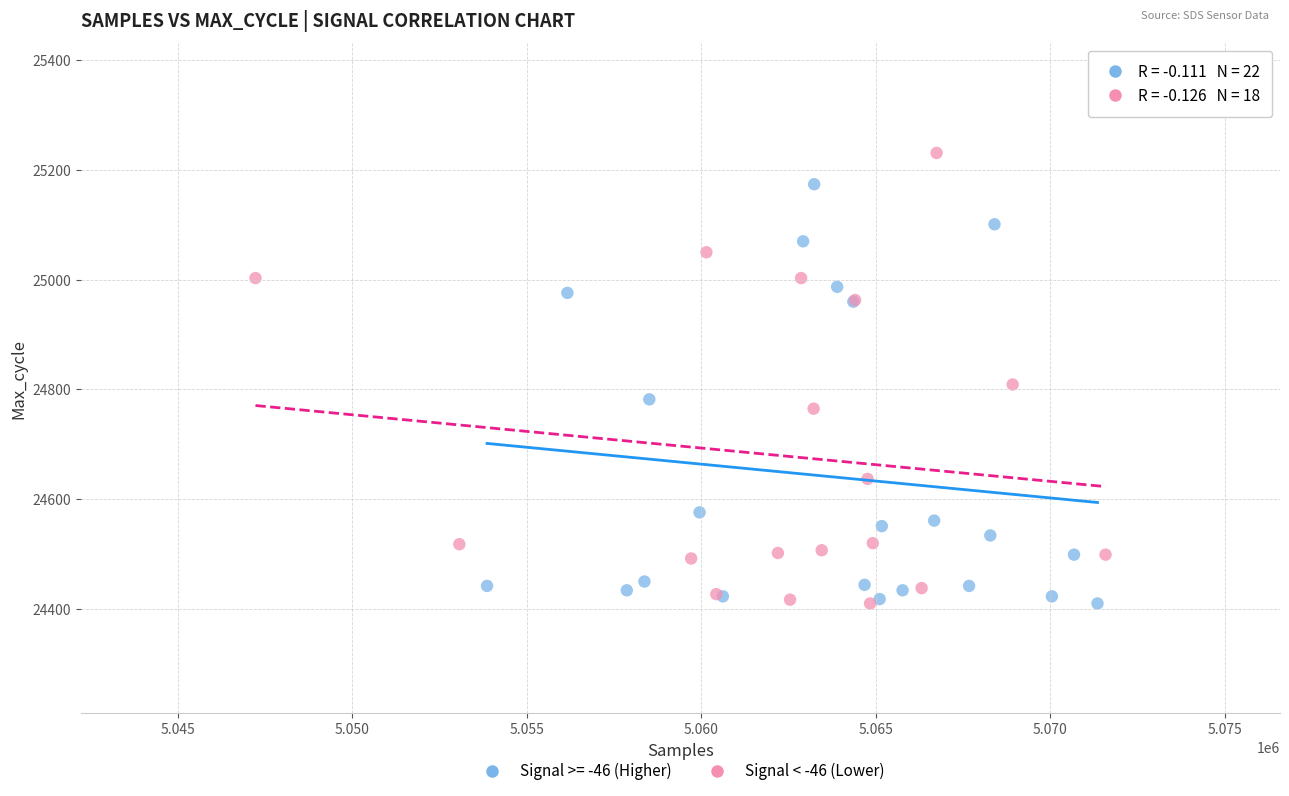

Which series has the widest spread of Y values?

Signal < -46 (Lower)